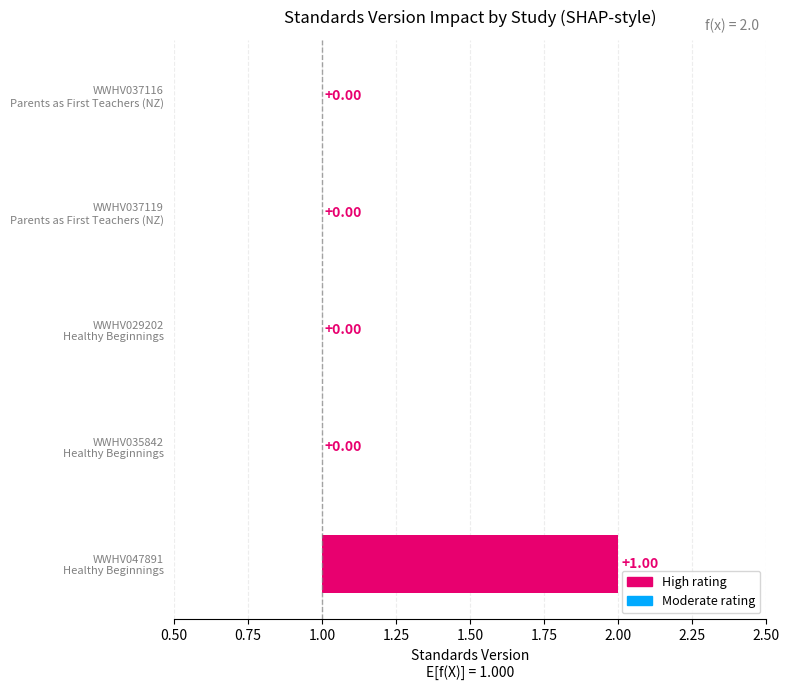

Is it true that the value at WWHV047891 is 2?

True